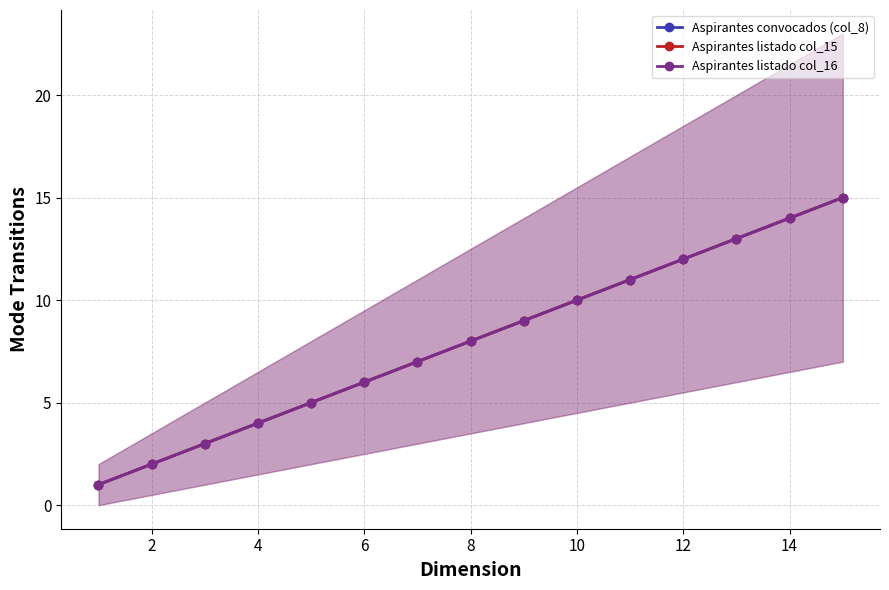

What is the average value of the Aspirantes listado col_15 series?

8